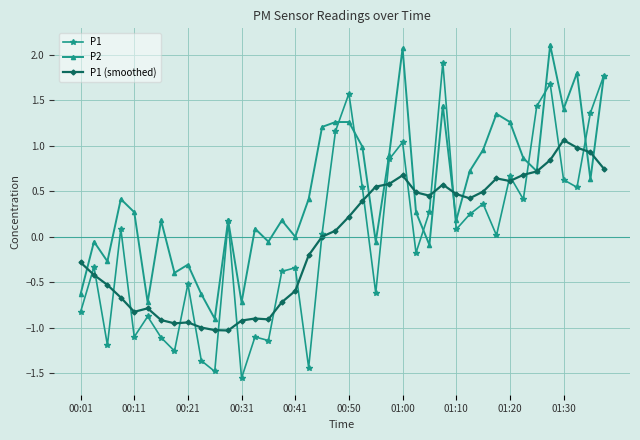

What is the maximum value shown in the chart?

2.1